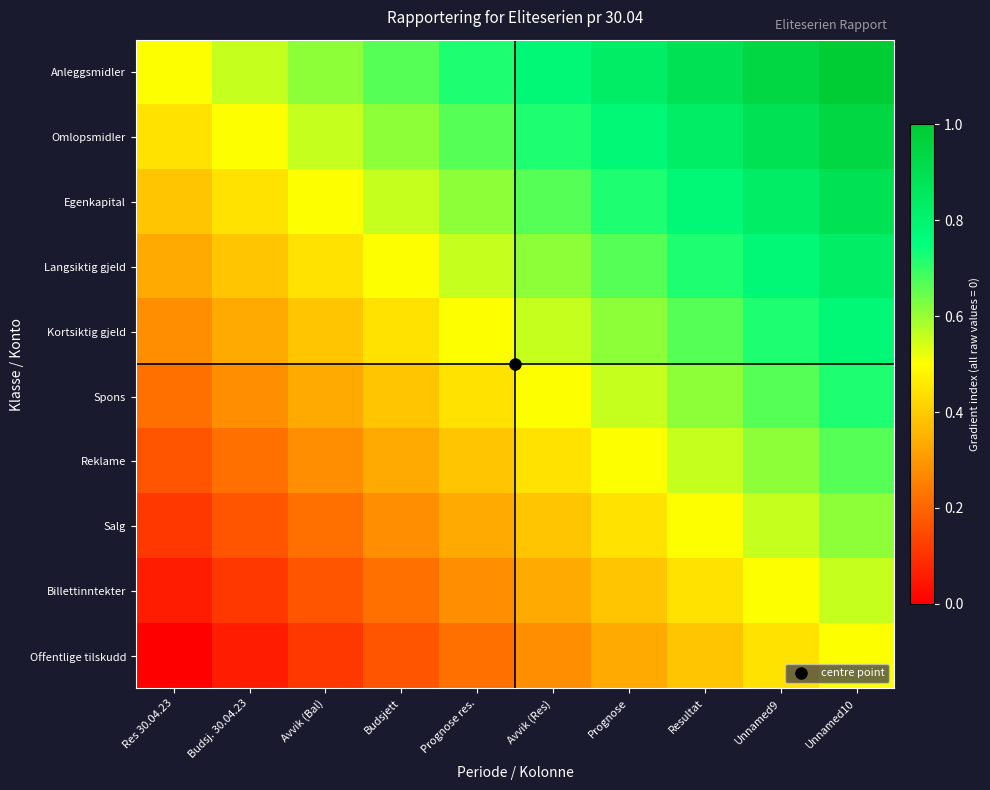

Reading left to right, transcribe all the data shown in this chart.

Anleggsmidler: Res 30.04.23=0.5	Budsj. 30.04.23=0.6	Avvik (Bal)=0.6	Budsjett=0.7	Prognose res.=0.7	Avvik (Res)=0.8	Prognose=0.8	Resultat=0.9	Unnamed9=0.9	Unnamed10=1.0
Omlopsmidler: Res 30.04.23=0.4	Budsj. 30.04.23=0.5	Avvik (Bal)=0.6	Budsjett=0.6	Prognose res.=0.7	Avvik (Res)=0.7	Prognose=0.8	Resultat=0.8	Unnamed9=0.9	Unnamed10=0.9
Egenkapital: Res 30.04.23=0.4	Budsj. 30.04.23=0.4	Avvik (Bal)=0.5	Budsjett=0.6	Prognose res.=0.6	Avvik (Res)=0.7	Prognose=0.7	Resultat=0.8	Unnamed9=0.8	Unnamed10=0.9
Langsiktig gjeld: Res 30.04.23=0.3	Budsj. 30.04.23=0.4	Avvik (Bal)=0.4	Budsjett=0.5	Prognose res.=0.6	Avvik (Res)=0.6	Prognose=0.7	Resultat=0.7	Unnamed9=0.8	Unnamed10=0.8
Kortsiktig gjeld: Res 30.04.23=0.3	Budsj. 30.04.23=0.3	Avvik (Bal)=0.4	Budsjett=0.4	Prognose res.=0.5	Avvik (Res)=0.6	Prognose=0.6	Resultat=0.7	Unnamed9=0.7	Unnamed10=0.8
Spons: Res 30.04.23=0.2	Budsj. 30.04.23=0.3	Avvik (Bal)=0.3	Budsjett=0.4	Prognose res.=0.4	Avvik (Res)=0.5	Prognose=0.6	Resultat=0.6	Unnamed9=0.7	Unnamed10=0.7
Reklame: Res 30.04.23=0.2	Budsj. 30.04.23=0.2	Avvik (Bal)=0.3	Budsjett=0.3	Prognose res.=0.4	Avvik (Res)=0.4	Prognose=0.5	Resultat=0.6	Unnamed9=0.6	Unnamed10=0.7
Salg: Res 30.04.23=0.1	Budsj. 30.04.23=0.2	Avvik (Bal)=0.2	Budsjett=0.3	Prognose res.=0.3	Avvik (Res)=0.4	Prognose=0.4	Resultat=0.5	Unnamed9=0.6	Unnamed10=0.6
Billettinntekter: Res 30.04.23=0.1	Budsj. 30.04.23=0.1	Avvik (Bal)=0.2	Budsjett=0.2	Prognose res.=0.3	Avvik (Res)=0.3	Prognose=0.4	Resultat=0.4	Unnamed9=0.5	Unnamed10=0.6
Offentlige tilskudd: Res 30.04.23=0.0	Budsj. 30.04.23=0.1	Avvik (Bal)=0.1	Budsjett=0.2	Prognose res.=0.2	Avvik (Res)=0.3	Prognose=0.3	Resultat=0.4	Unnamed9=0.4	Unnamed10=0.5